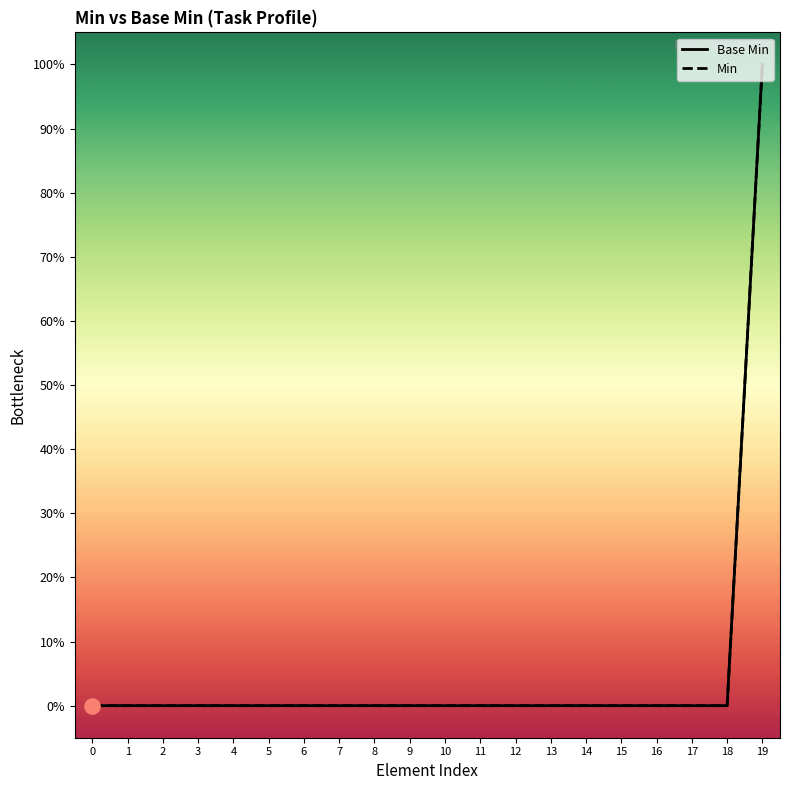

At how many categories does at least one series exceed 0?

1